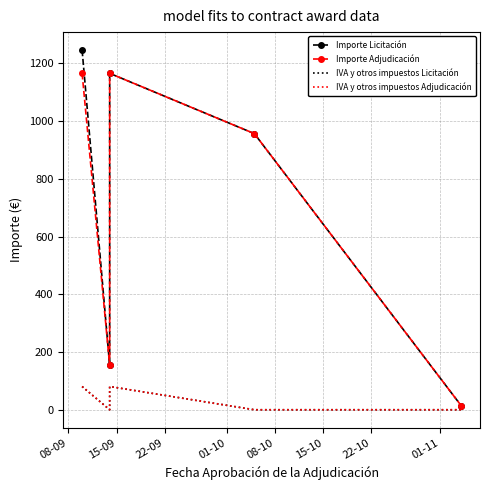

In Importe Adjudicación, how many points are higher than both neighbors (excluding endpoints)?

1